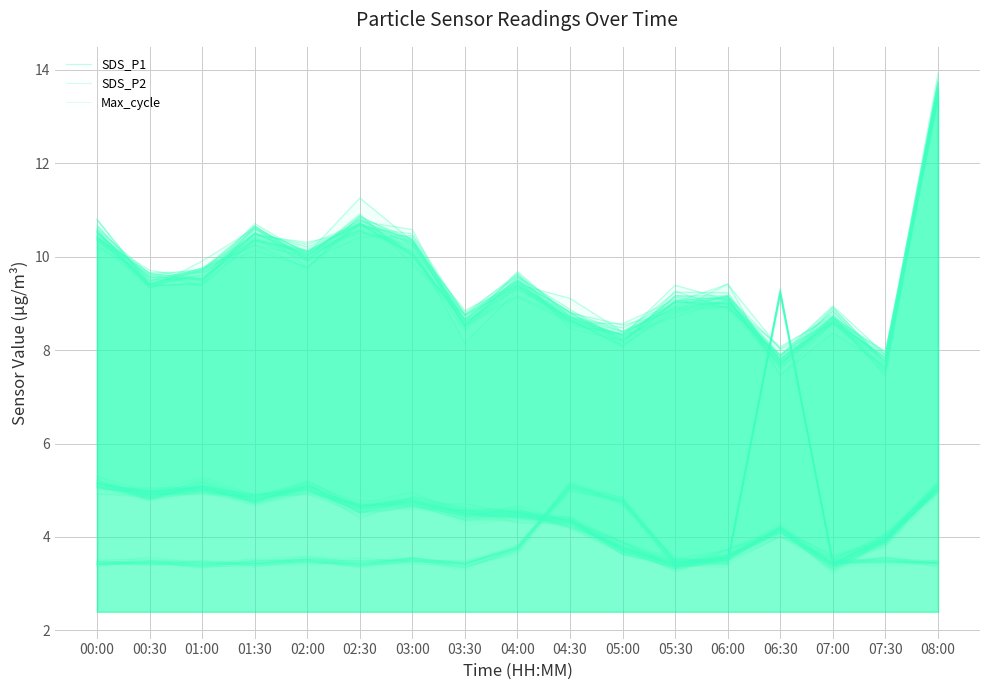

Rank the categories by Max_cycle value from highest to lowest.

06:30, 04:30, 05:00, 04:00, 02:00, 06:00, 01:30, 03:00, 07:30, 08:00, 03:30, 00:30, 07:00, 00:00, 02:30, 05:30, 01:00